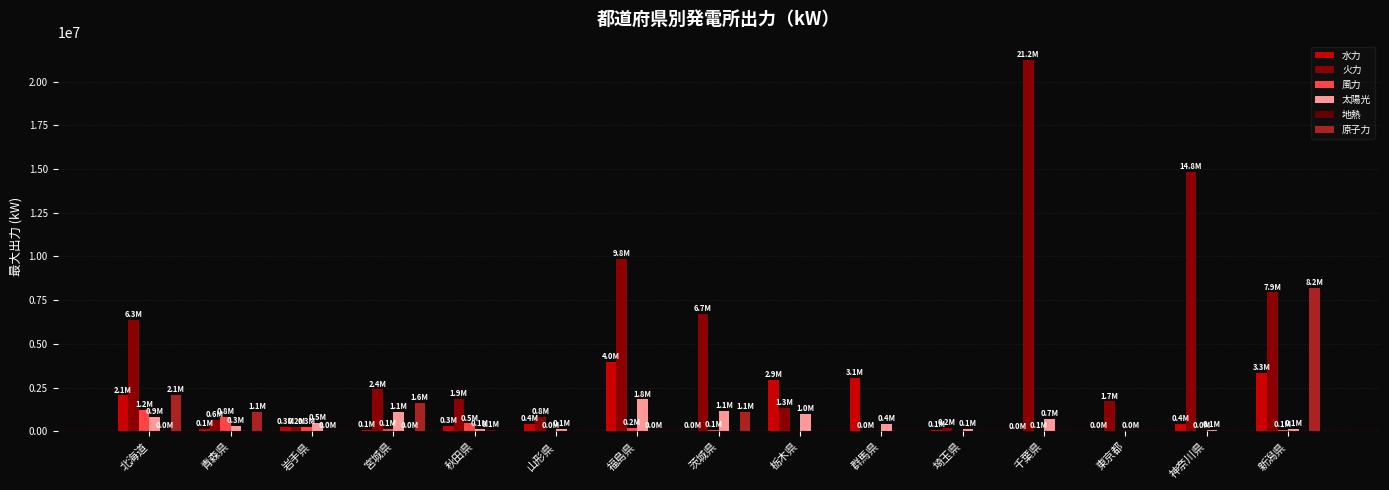

What is the difference between the 風力 values at 埼玉県 and 神奈川県?

1990